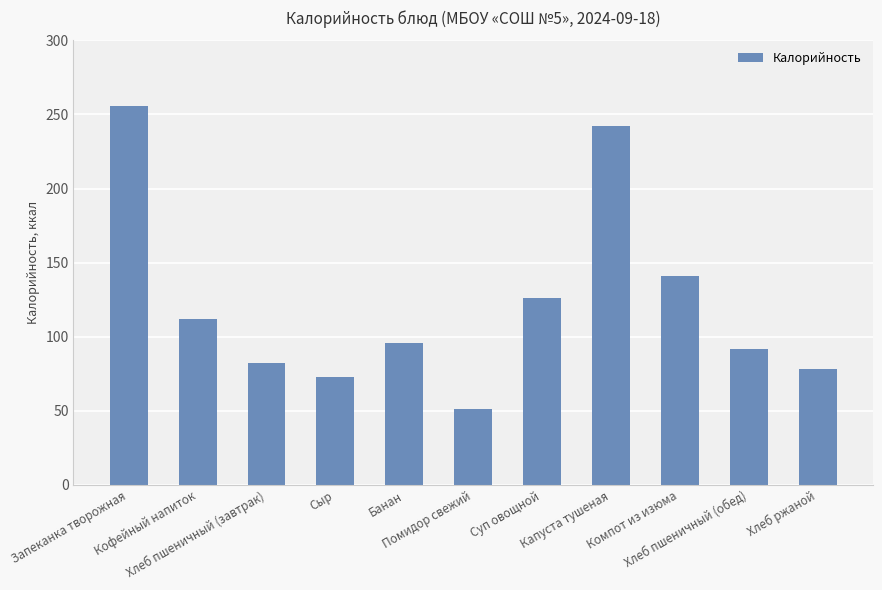

Which has a higher value, Сыр or Запеканка творожная?

Запеканка творожная